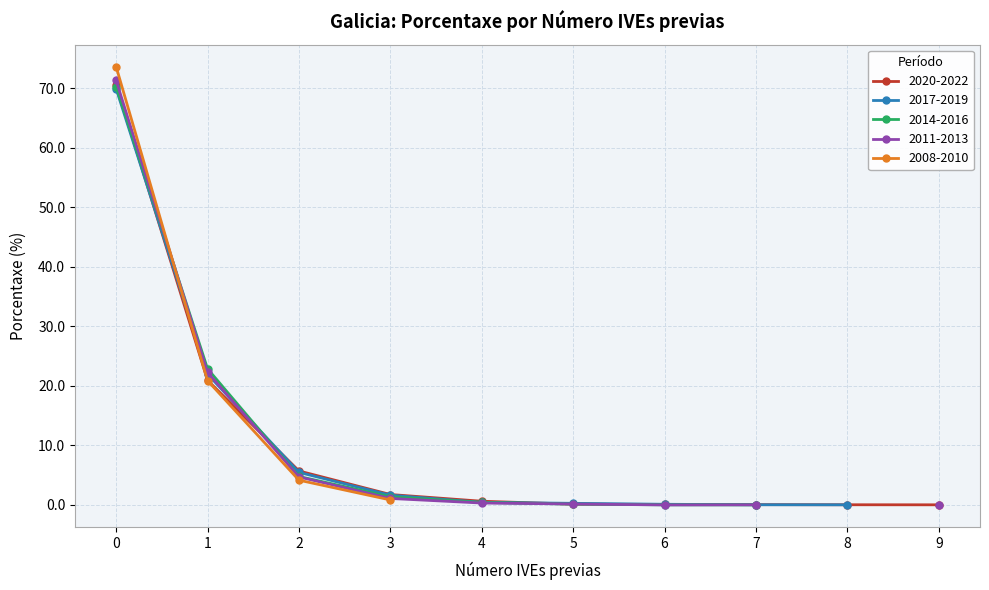

How many lines are shown in the chart?

5